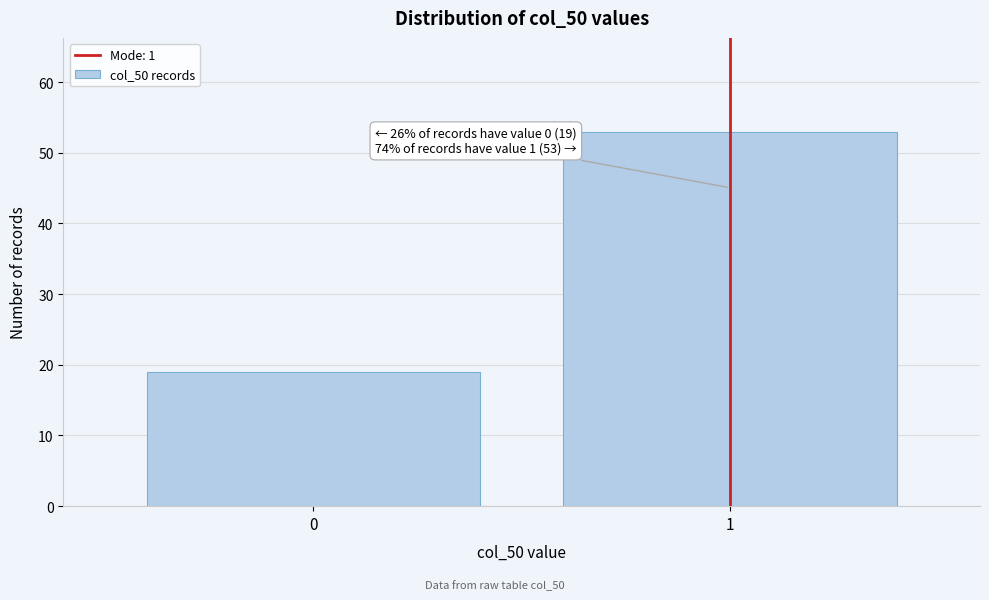

Reading left to right, transcribe all the data shown in this chart.

0=19	1=53